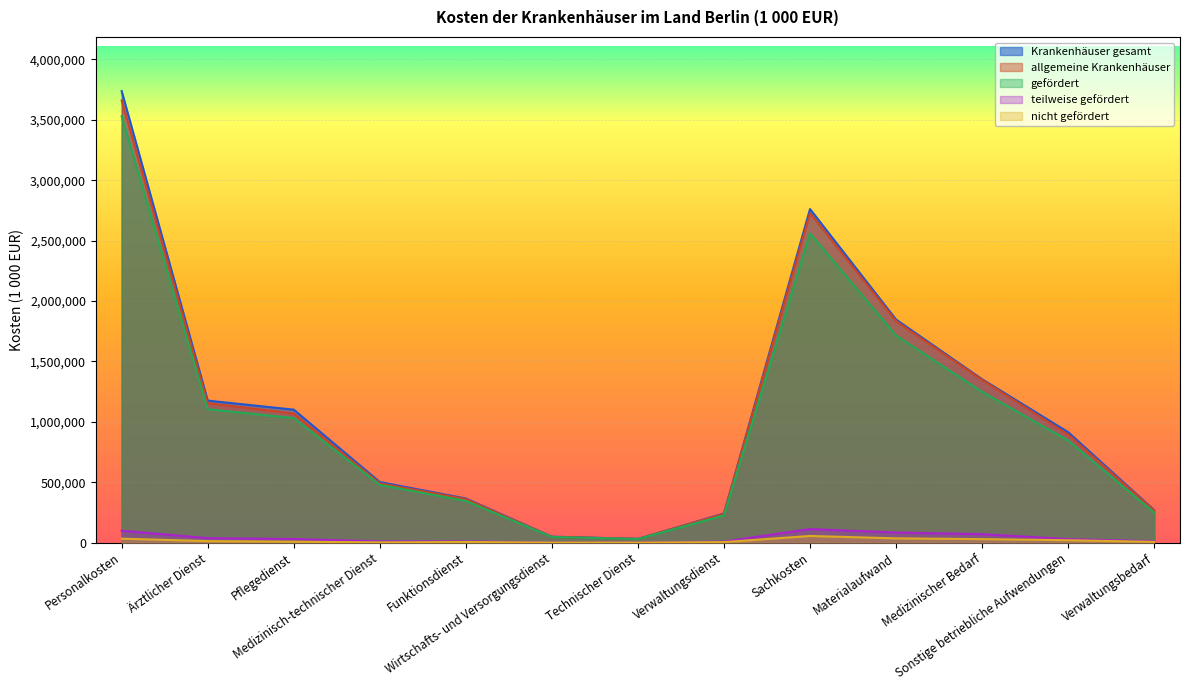

How many lines are shown in the chart?

5